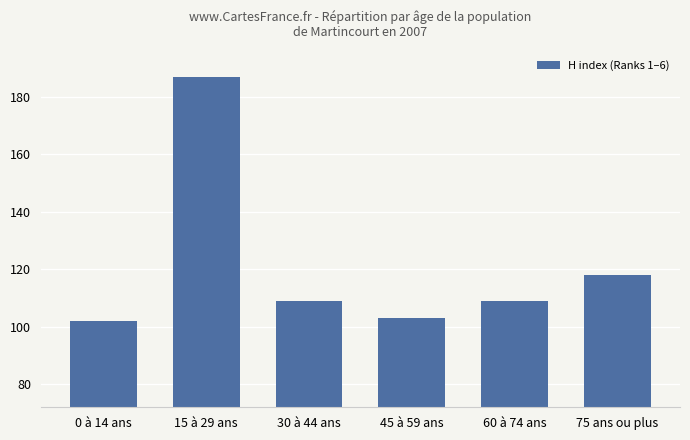

What is the label of the 2nd bar from the right?

60 à 74 ans